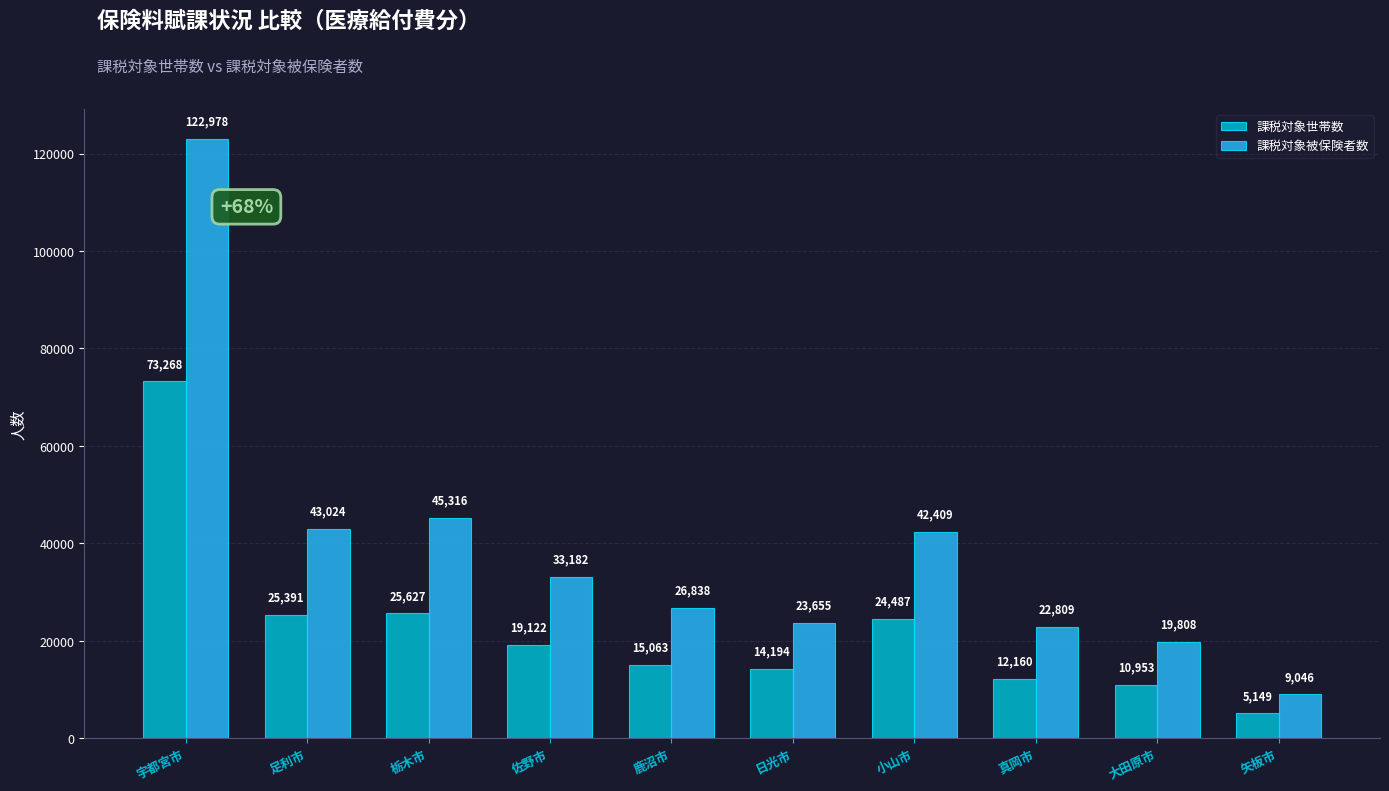

What is the total value across all series at 足利市?

68415